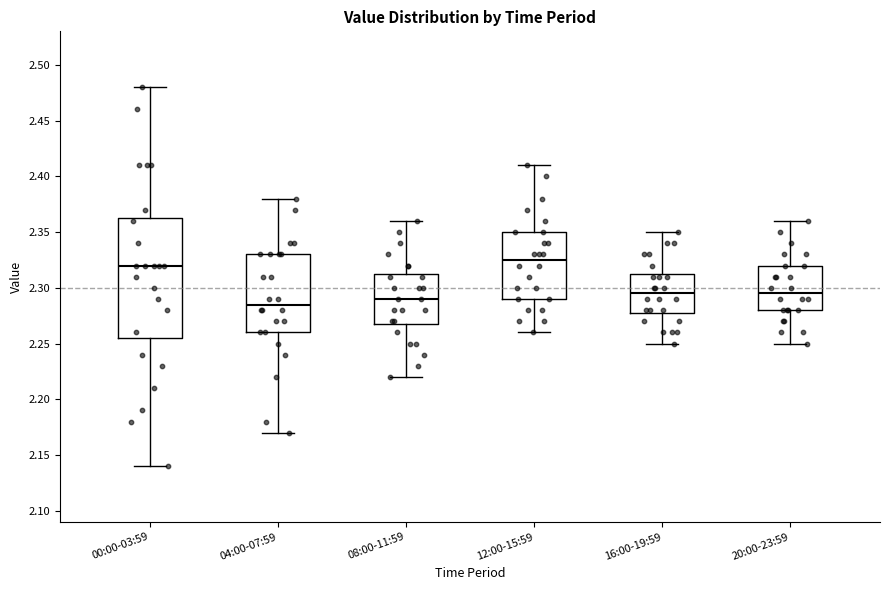

Where does the upper whisker of the box for 16:00-19:59 end on the y-axis? The values are not printed on the chart, so give them approximately, as read against the axis.

2.350